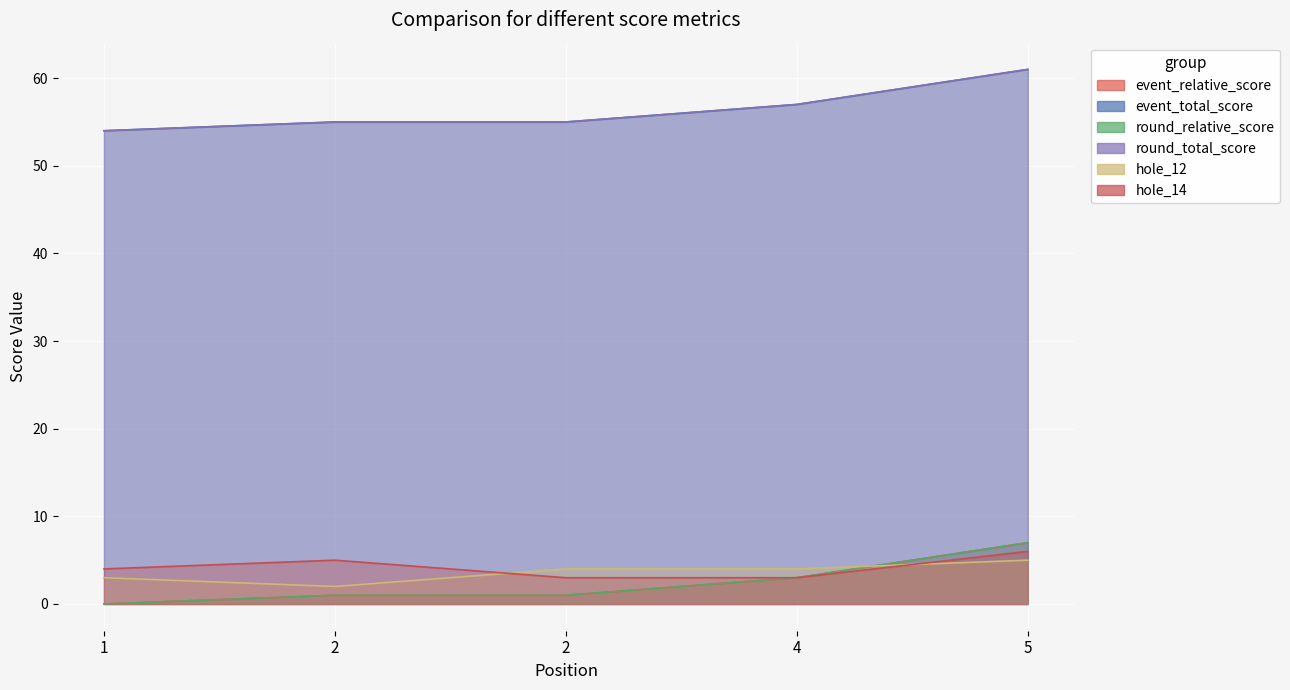

What are all the series names shown in the legend?

event_relative_score, event_total_score, round_relative_score, round_total_score, hole_12, hole_14